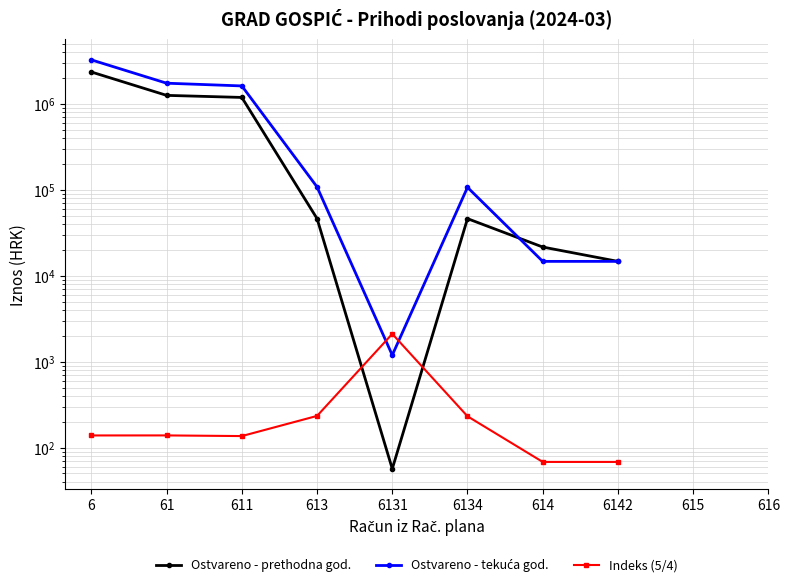

At which category does Ostvareno - prethodna god. reach its first local peak?

6134